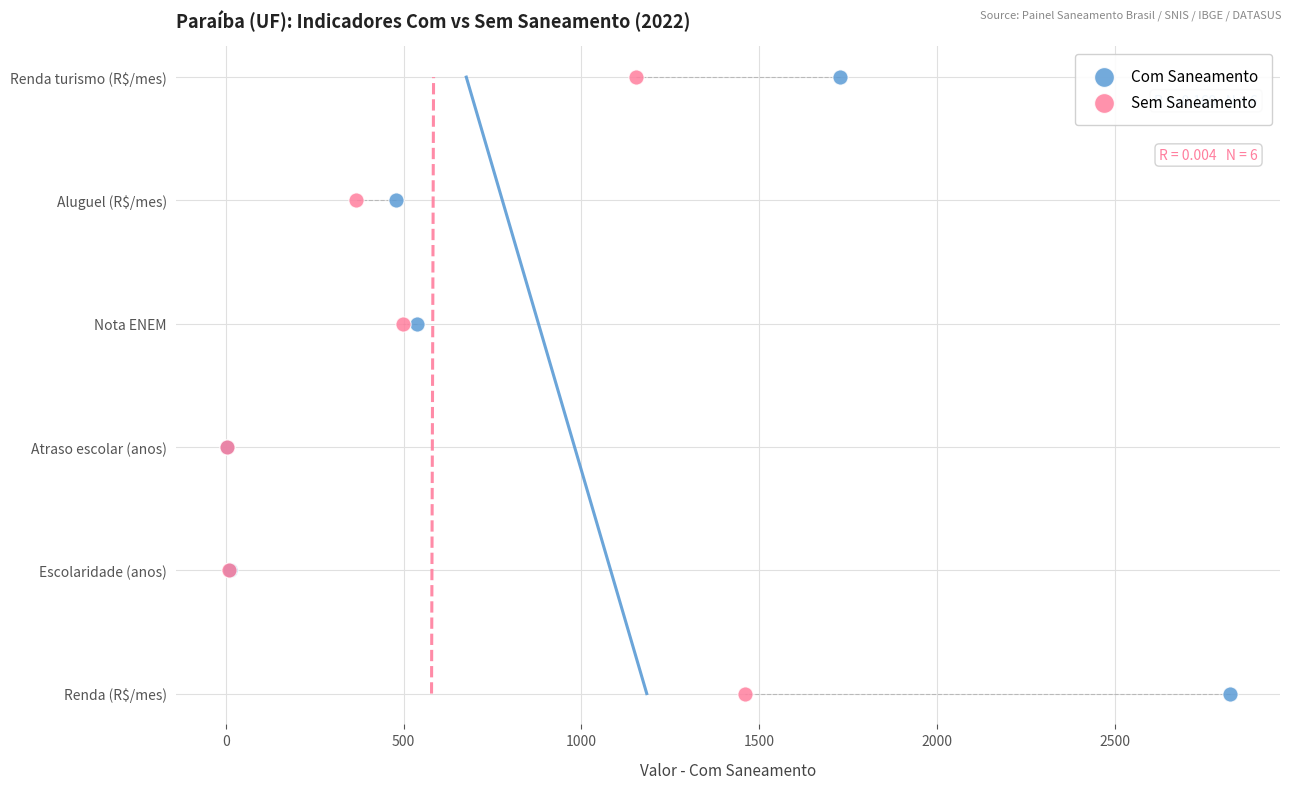

What are all the series names shown in the legend?

Com Saneamento, Sem Saneamento